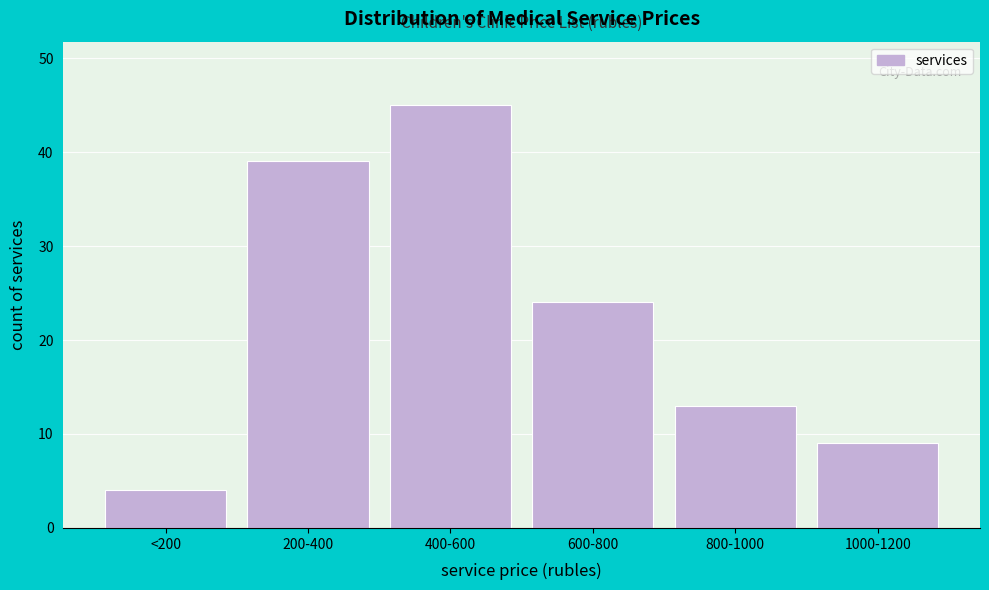

Reading left to right, extract all data points from this chart.

4	39	45	24	13	9